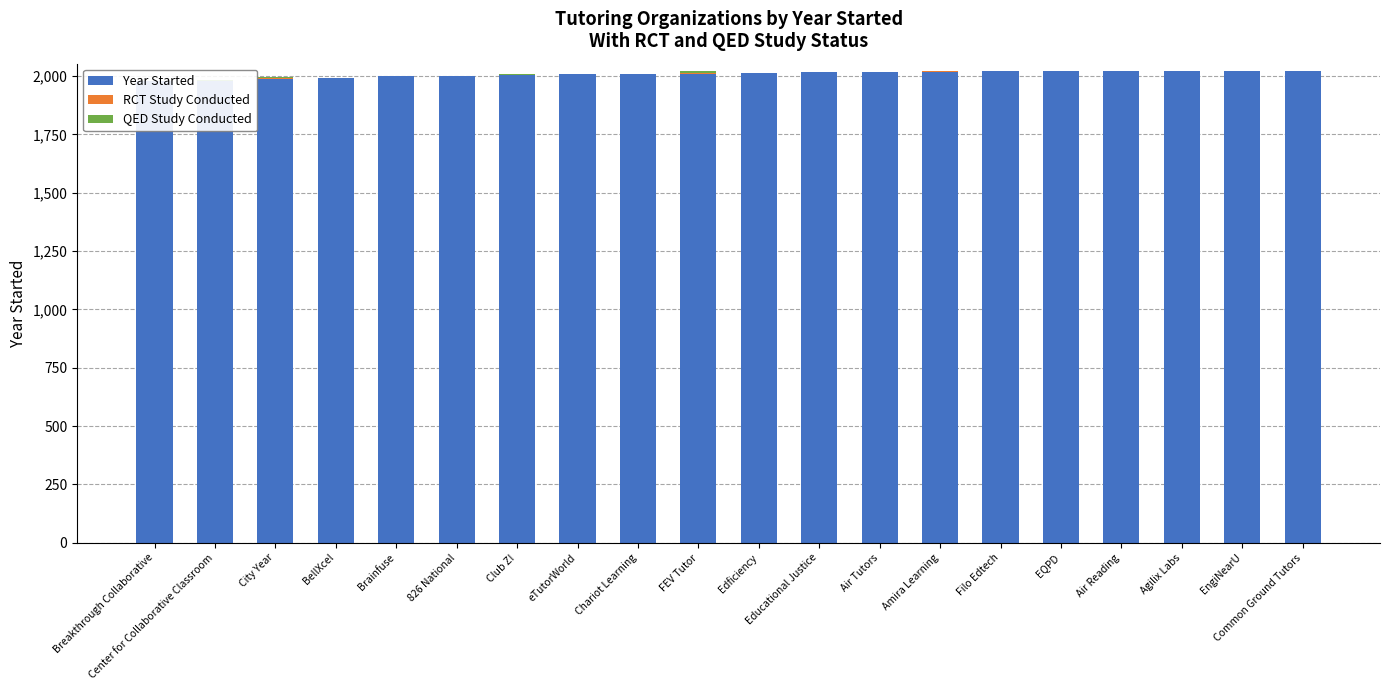

What is the total value across all series at Filo Edtech?

2020